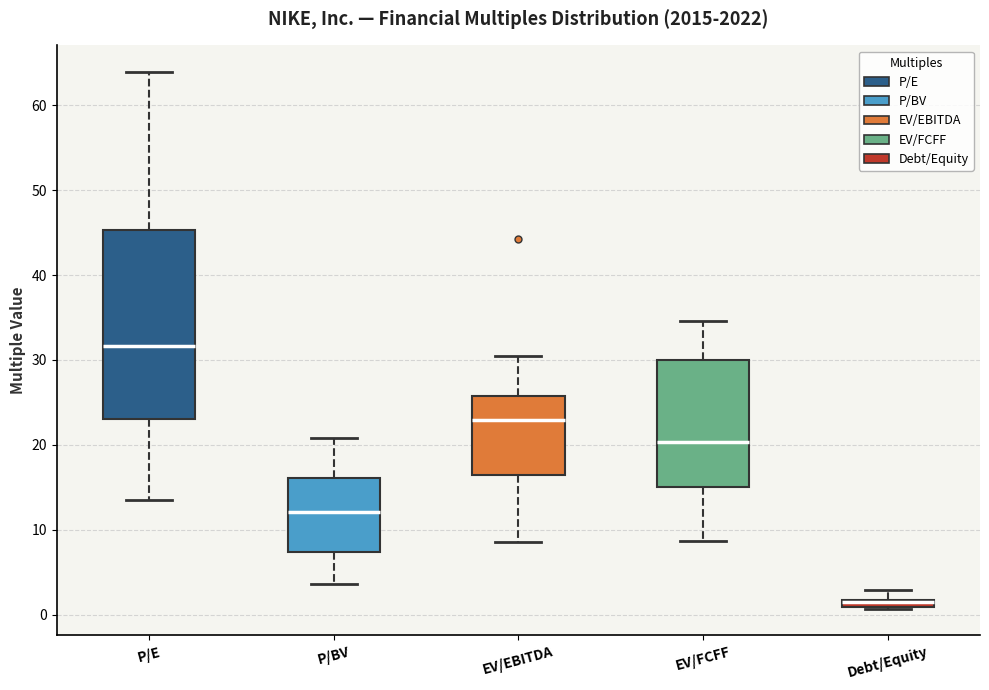

Which box is the tallest, from its lower edge to its upper edge?

P/E